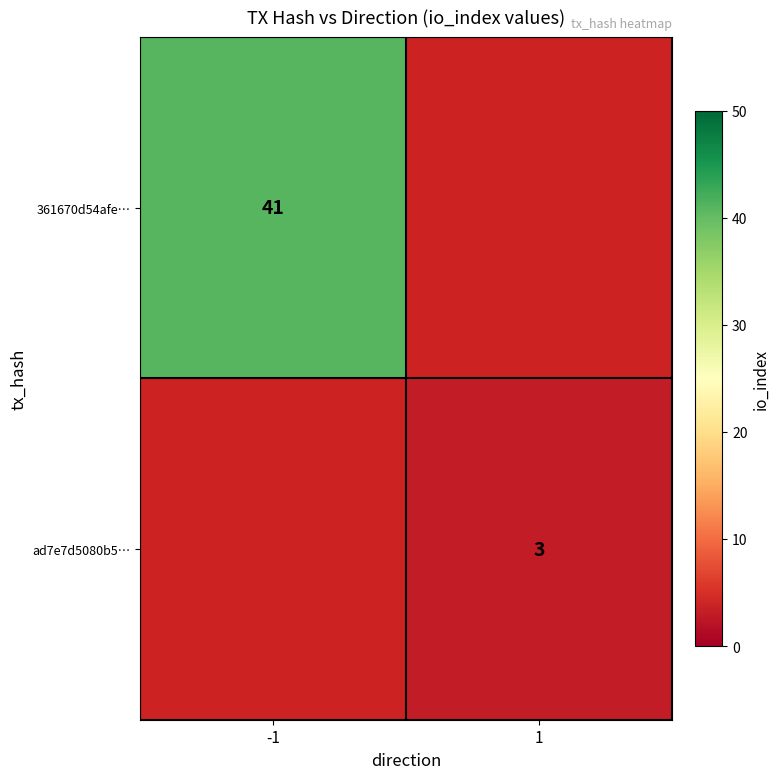

True or false: 361670d54afe… has a value of 41 at -1.

True